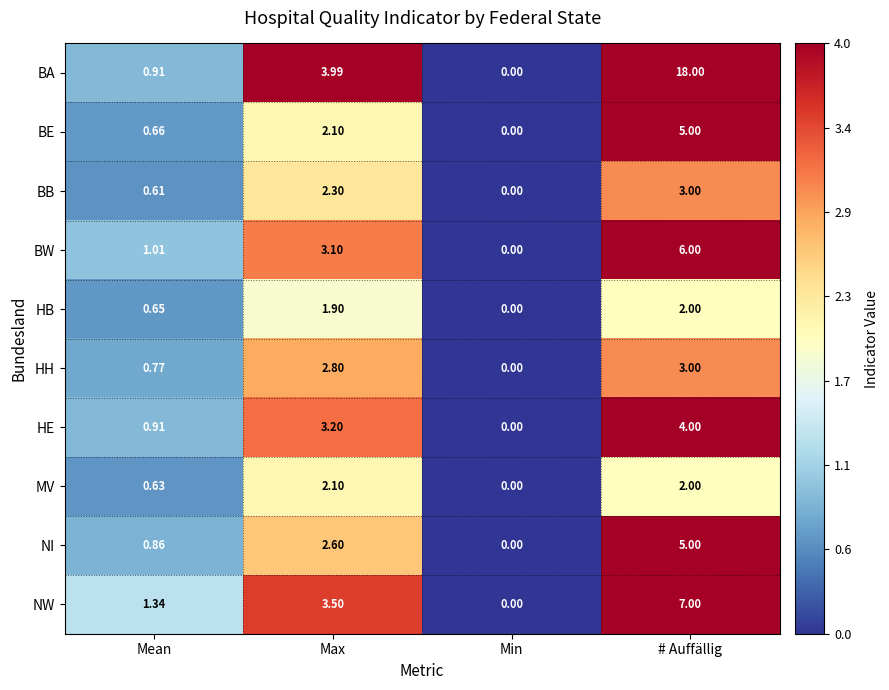

Which series has the largest range (max minus min)?

BA